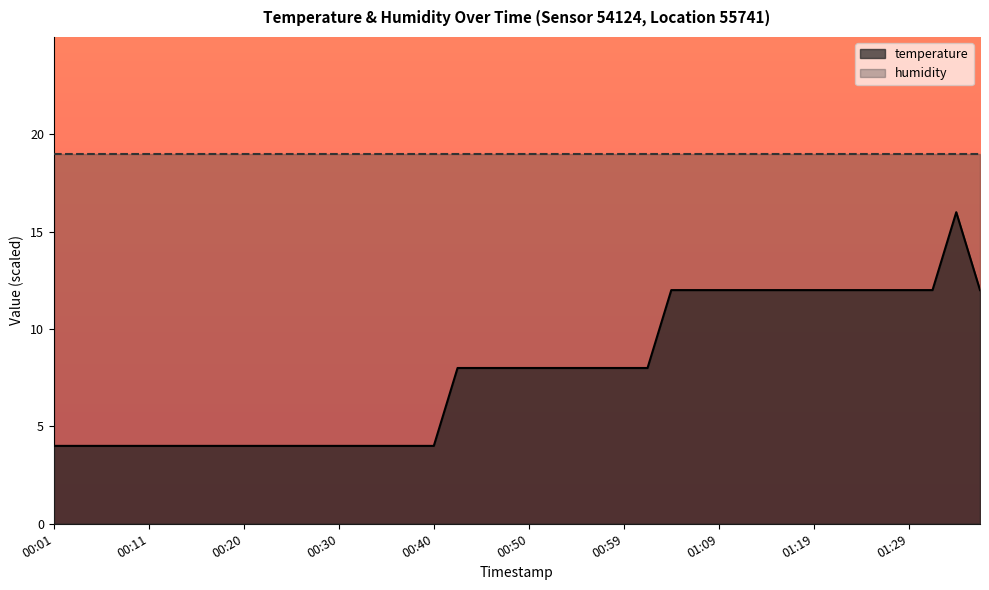

What is the sum of the values at 00:47 and 01:04?

20.0